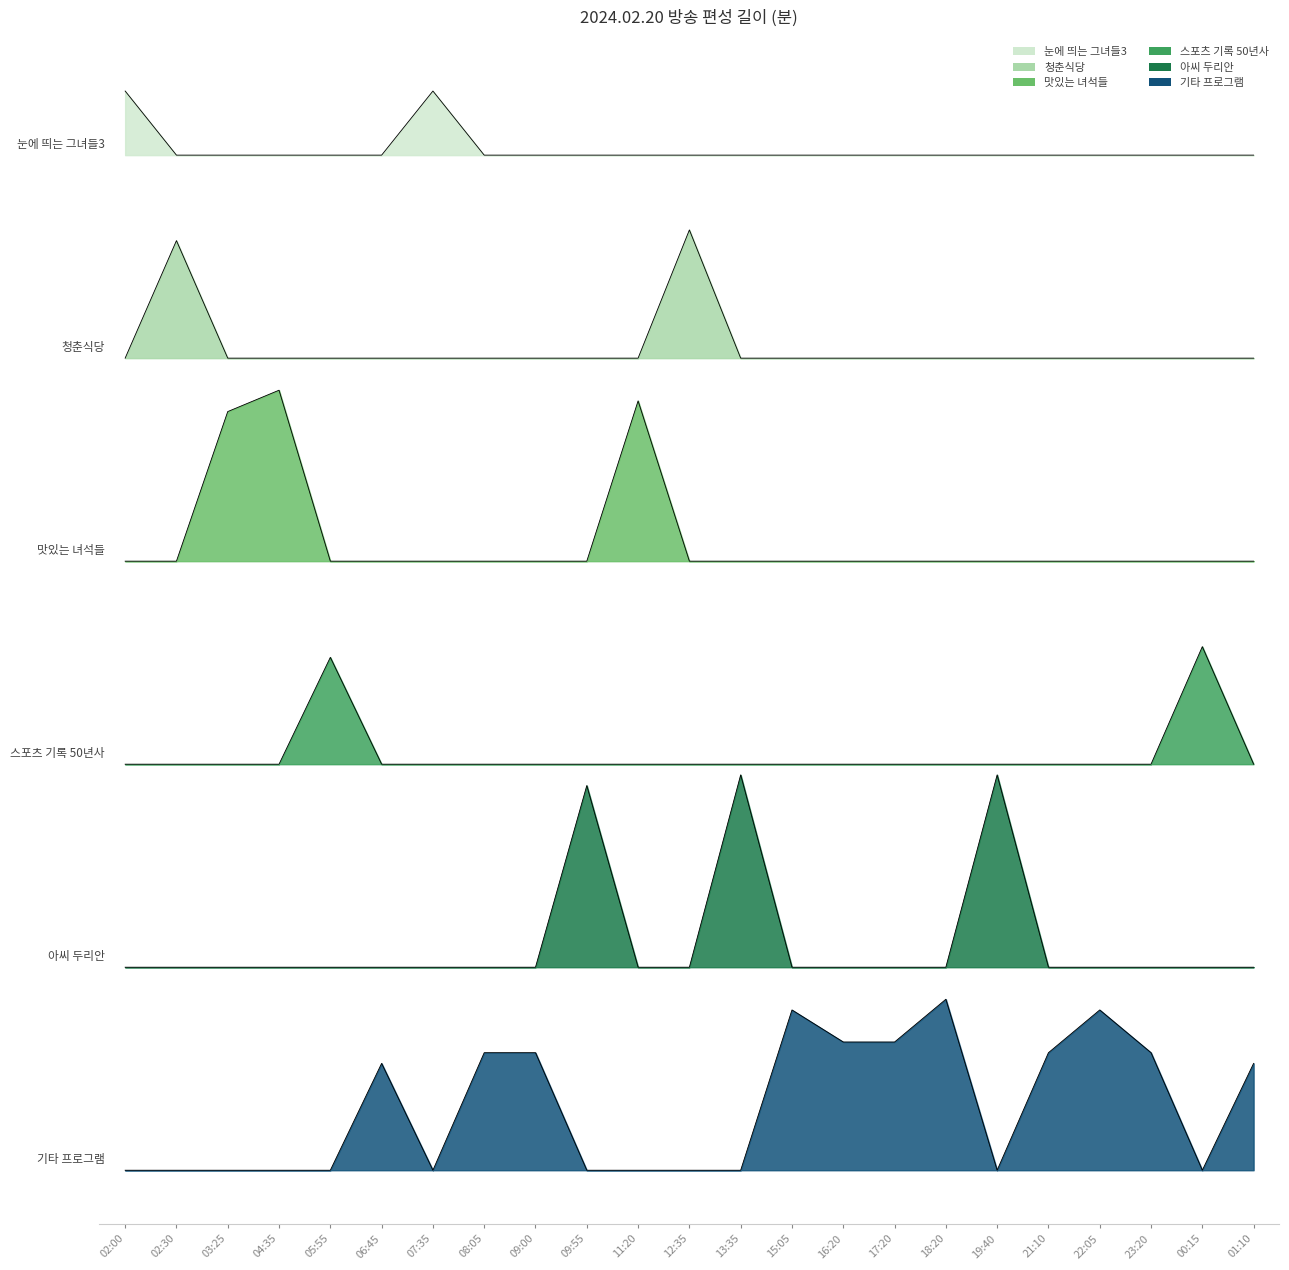

Is the value of 청춘식당 at 12:35 greater than the value of 아씨 두리안 at 06:45?

Yes